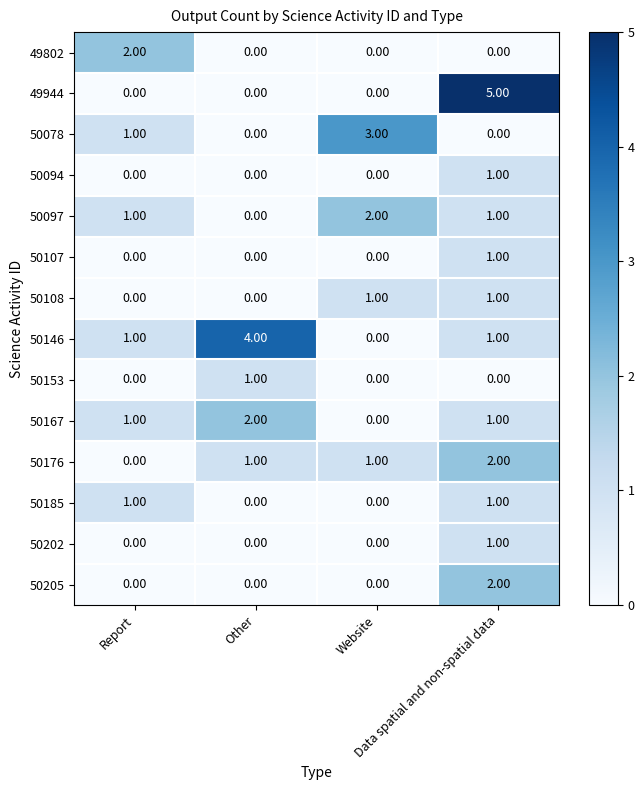

Which series has the largest total across all categories?

50146